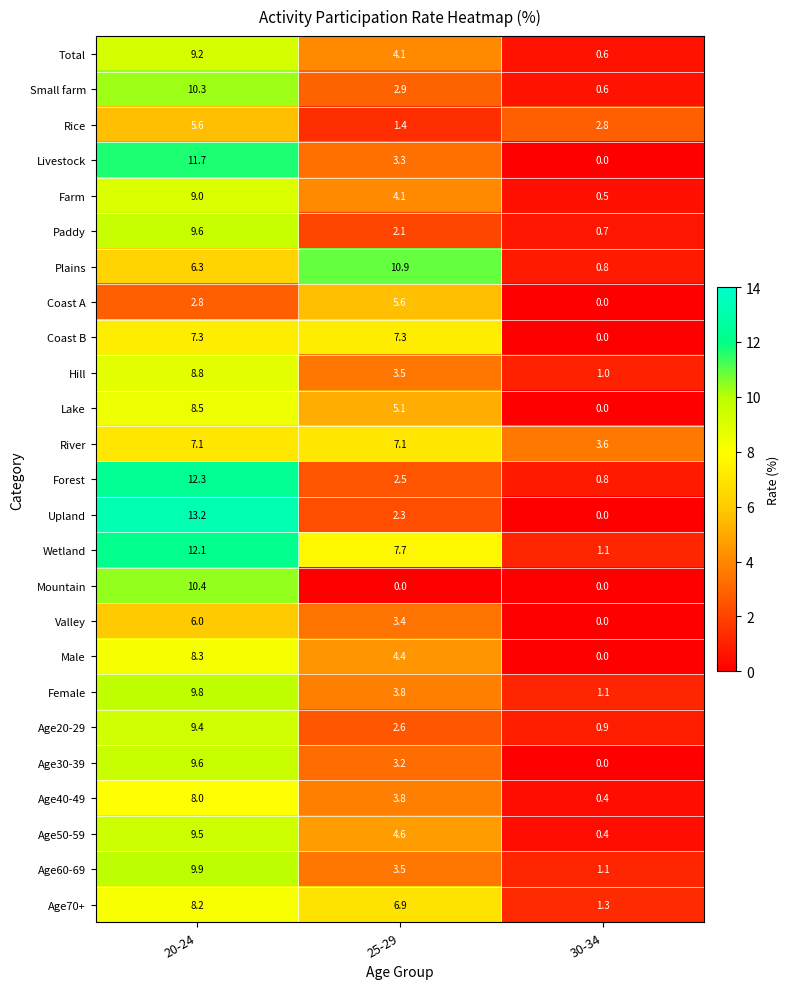

What is the greatest value displayed?

13.2